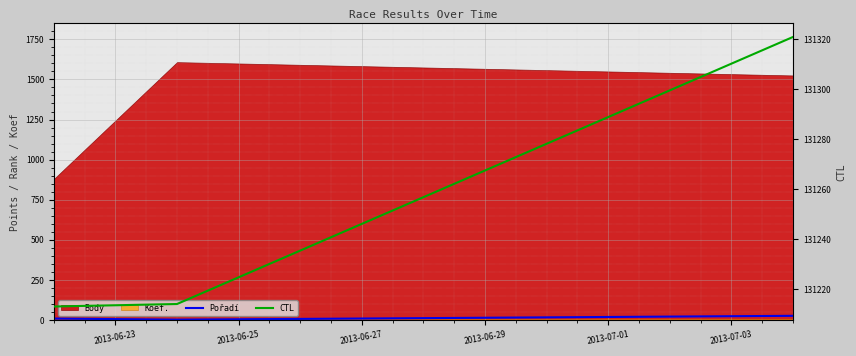

What is the value of the CTL point at the 1st from the left?

131213